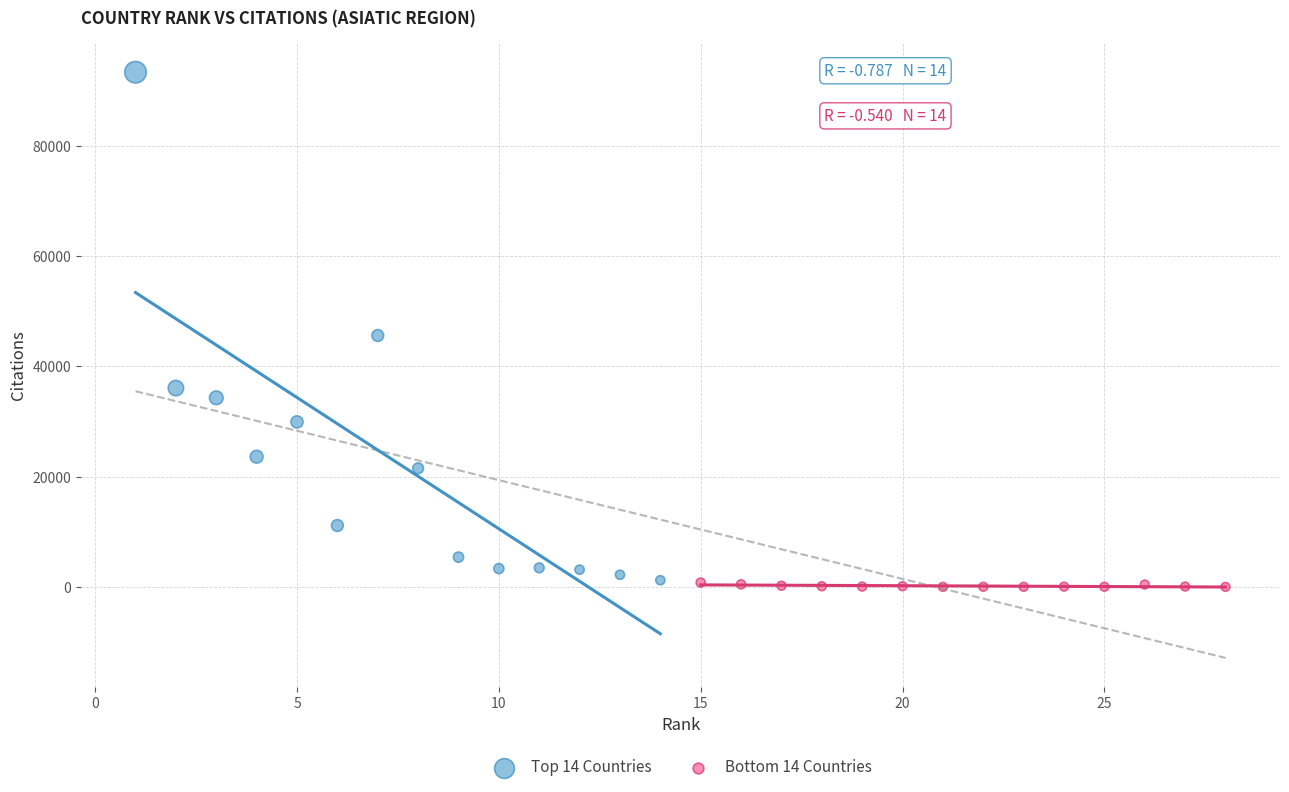

Which series reaches the maximum Y coordinate?

Top 14 Countries